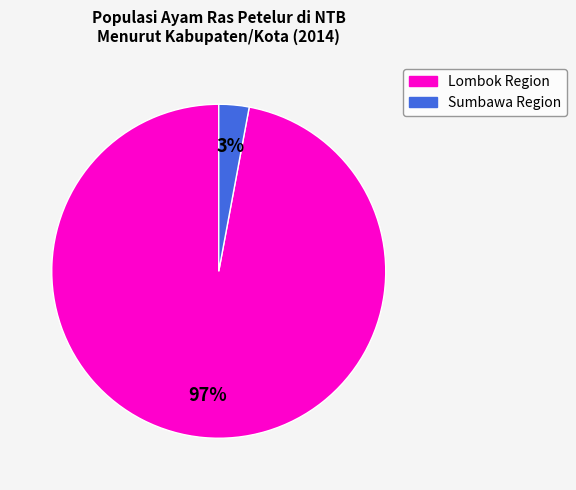

Is there any slice that represents more than half of the pie?

Yes